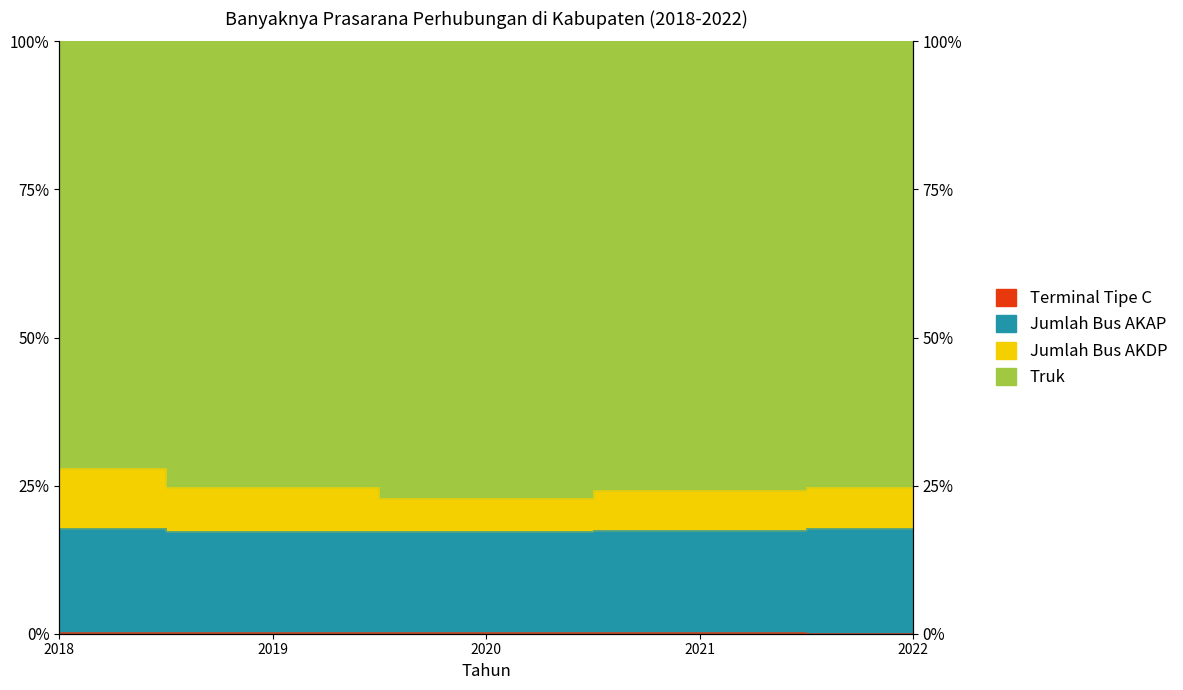

True or false: Terminal Tipe C and Jumlah Bus AKDP cross at least once.

False